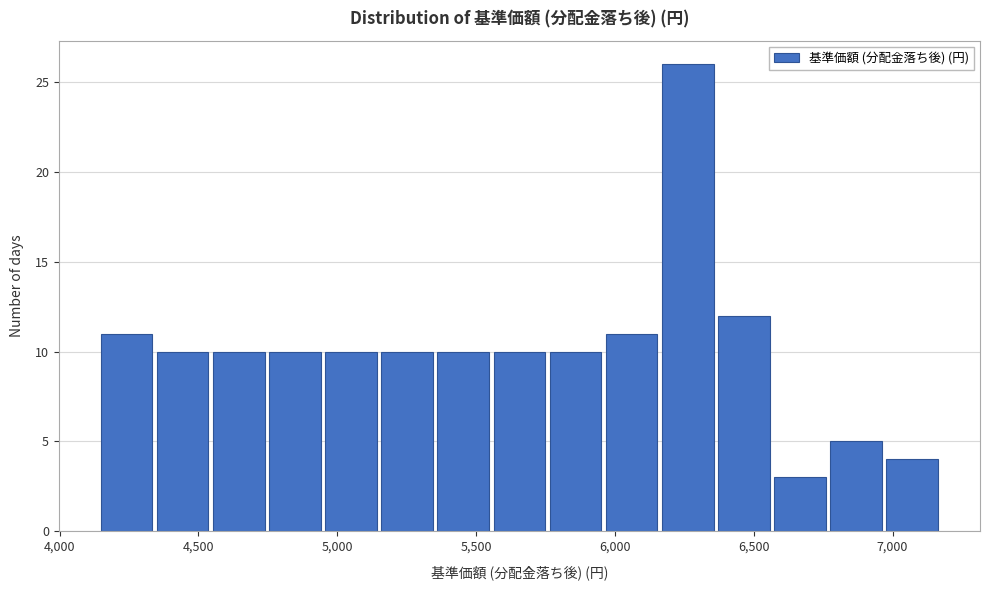

Reading left to right, transcribe this chart: for each bar, give the range it covers on the x-axis and its height. Neither the bar edges nor the heights are printed on the chart, so give them approximately, as read against the axes.

4150 to 4350: 11
4350 to 4550: 10
4550 to 4750: 10
4750 to 4950: 10
4950 to 5150: 10
5150 to 5350: 10
5350 to 5550: 10
5550 to 5750: 10
5750 to 5950: 10
5950 to 6150: 11
6150 to 6350: 26
6350 to 6550: 12
6550 to 6750: 3
6750 to 6950: 5
6950 to 7150: 4